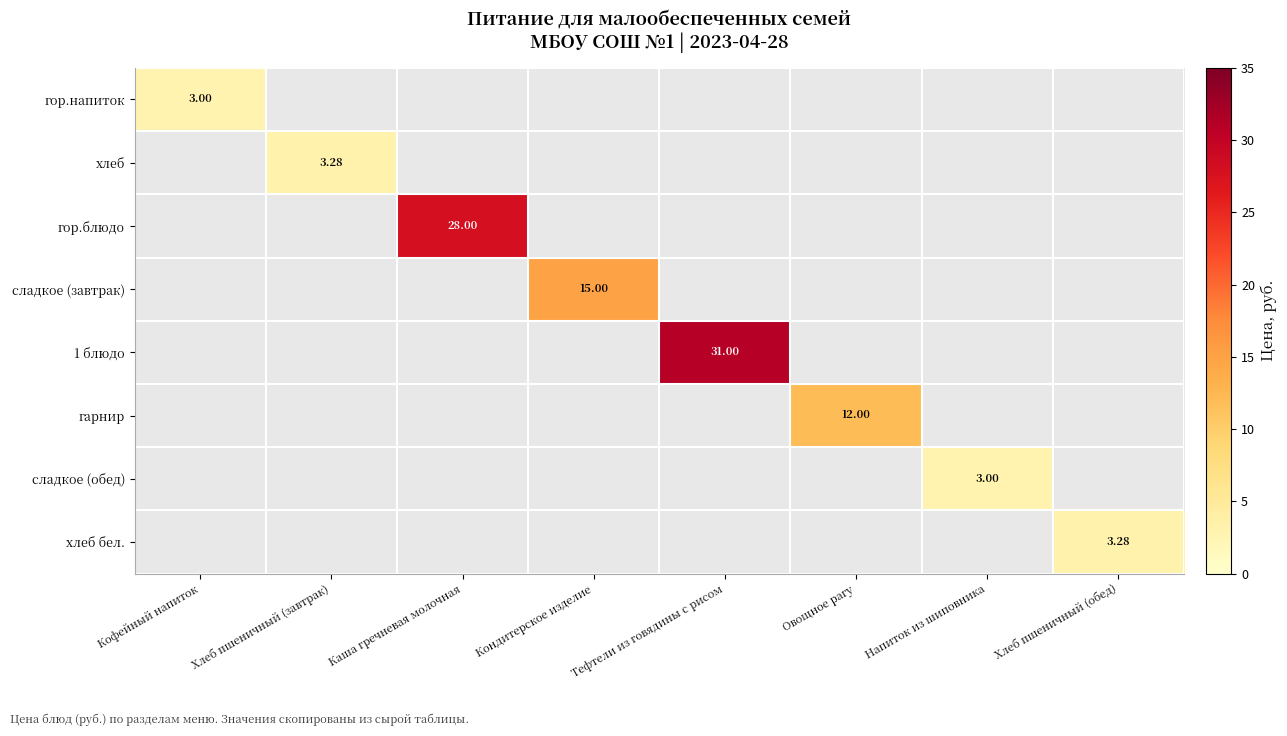

Which series has the largest range (max minus min)?

гор.напиток